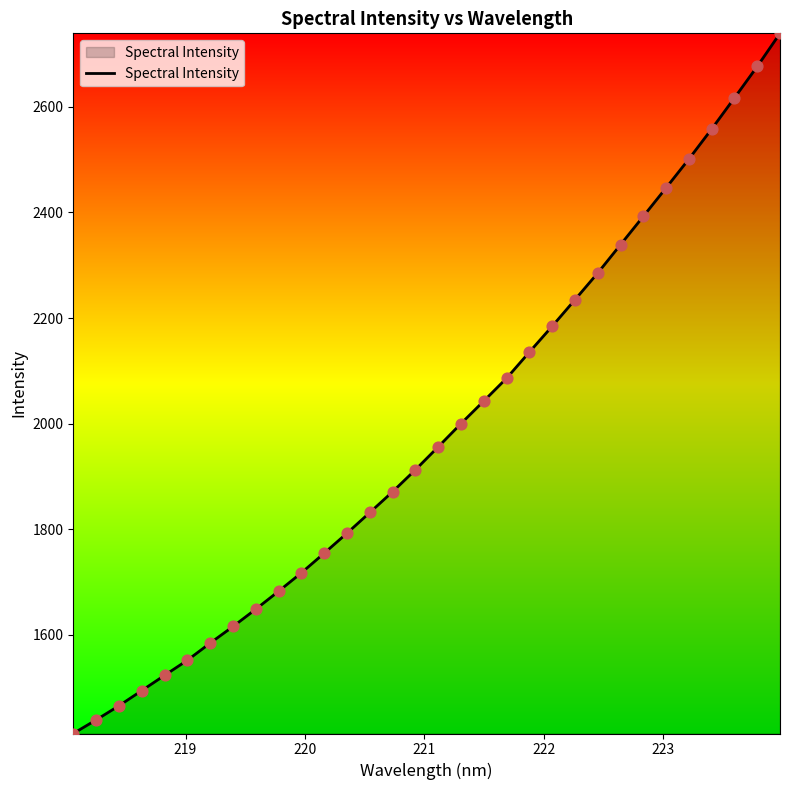

What is the greatest value displayed?

2739.4